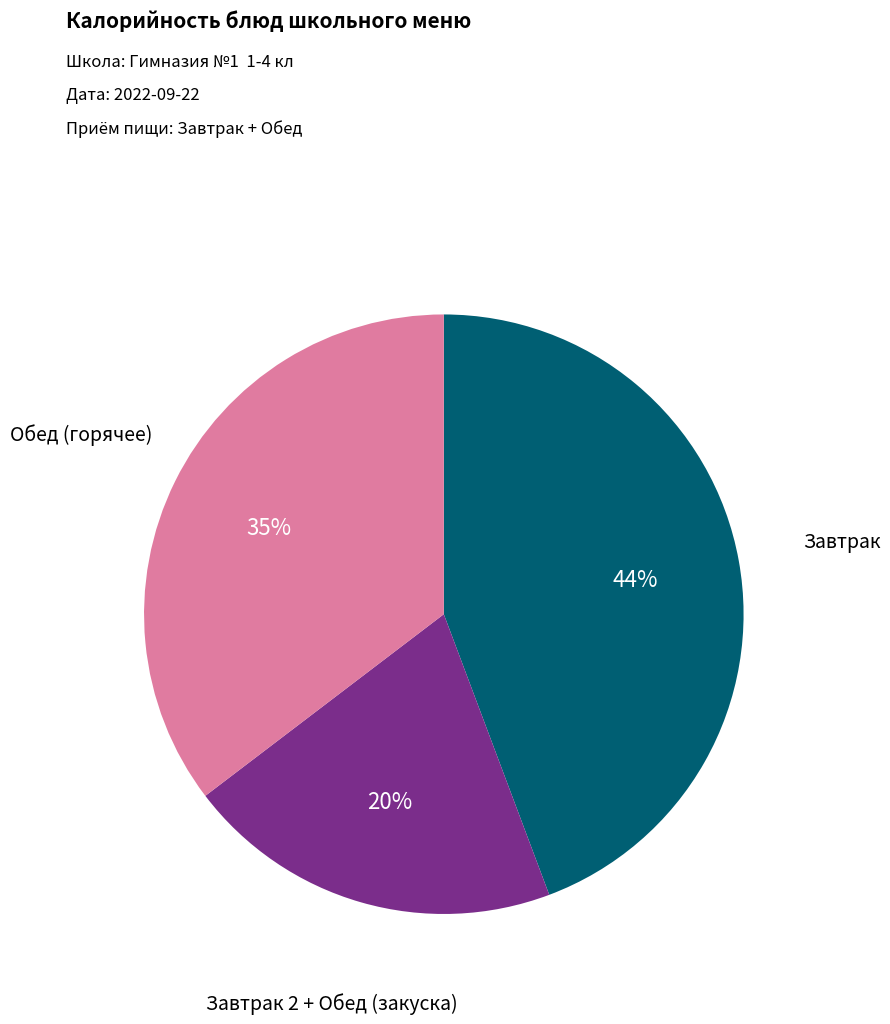

To the nearest percent, what is the average slice percentage?

33%